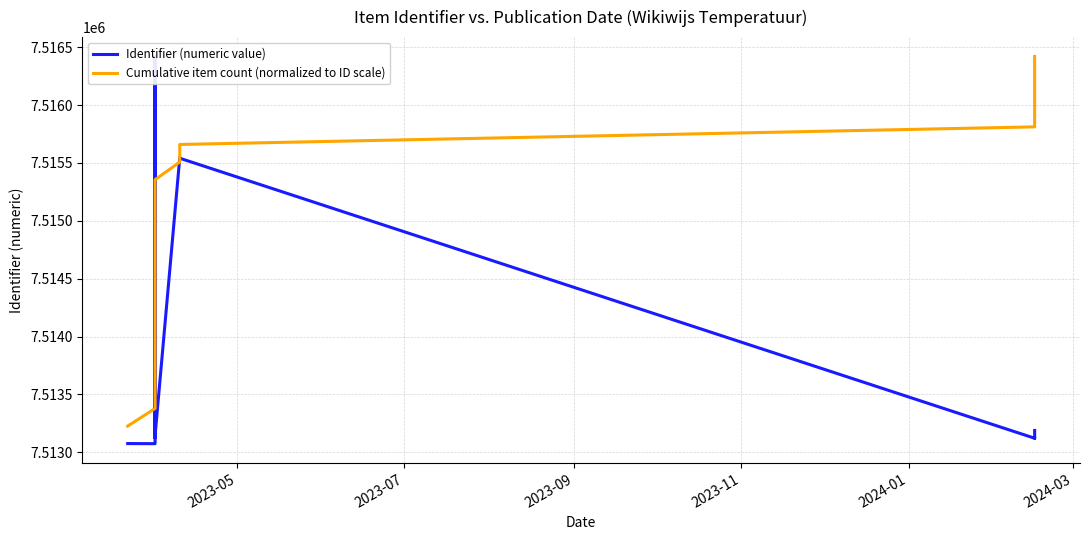

List the series in order of their peak value, highest first.

Identifier (numeric value), Cumulative item count (normalized to ID scale)